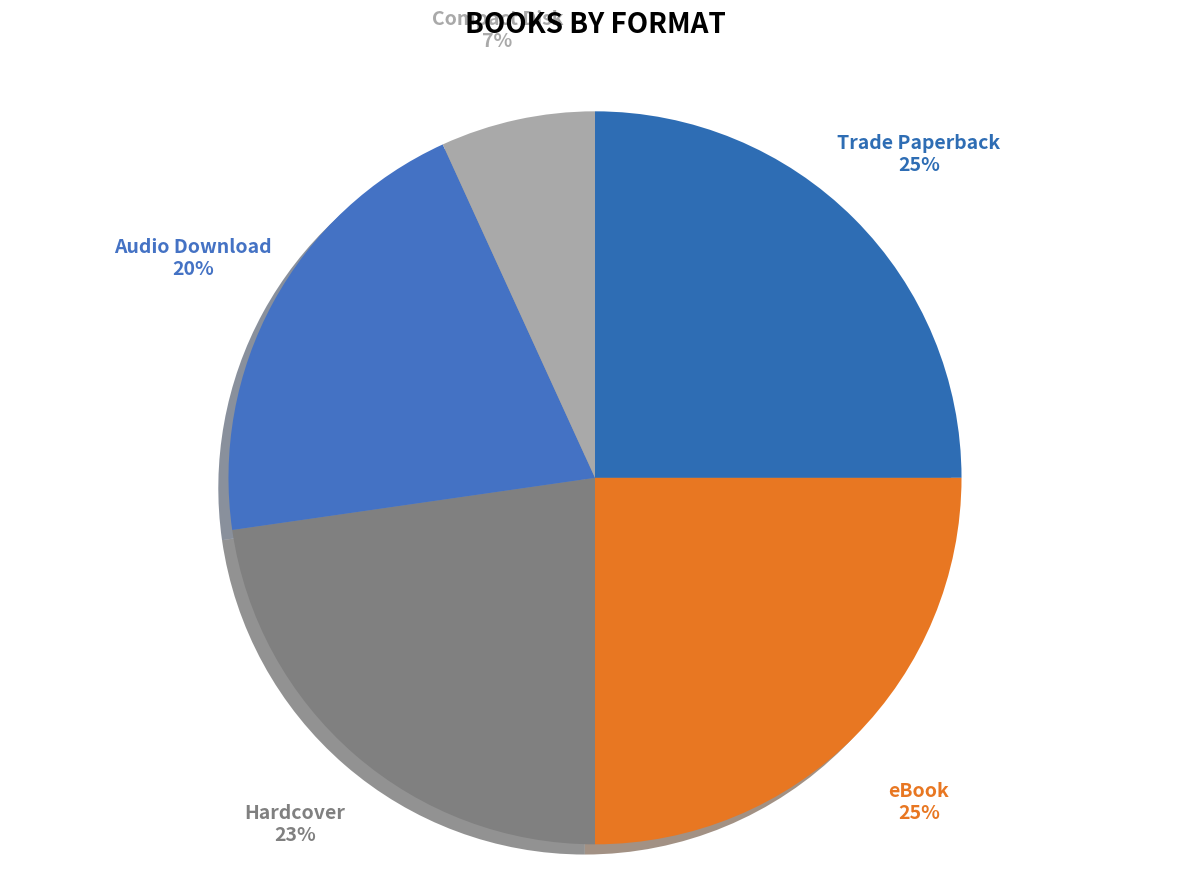

To the nearest percent, what is the combined percentage of Audio Download and Hardcover?

43%